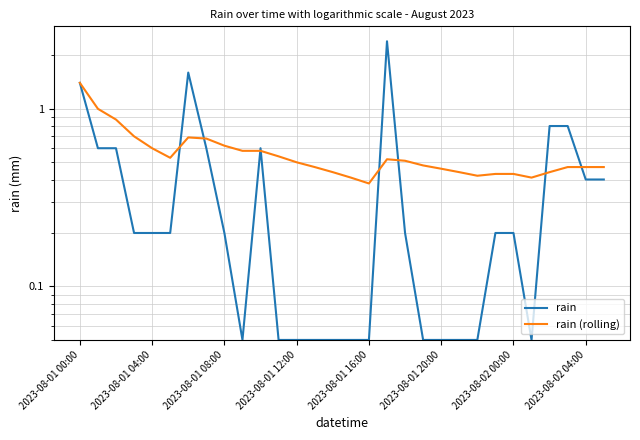

At which label is rain (rolling) closest to 0?

2023-08-01 16:00